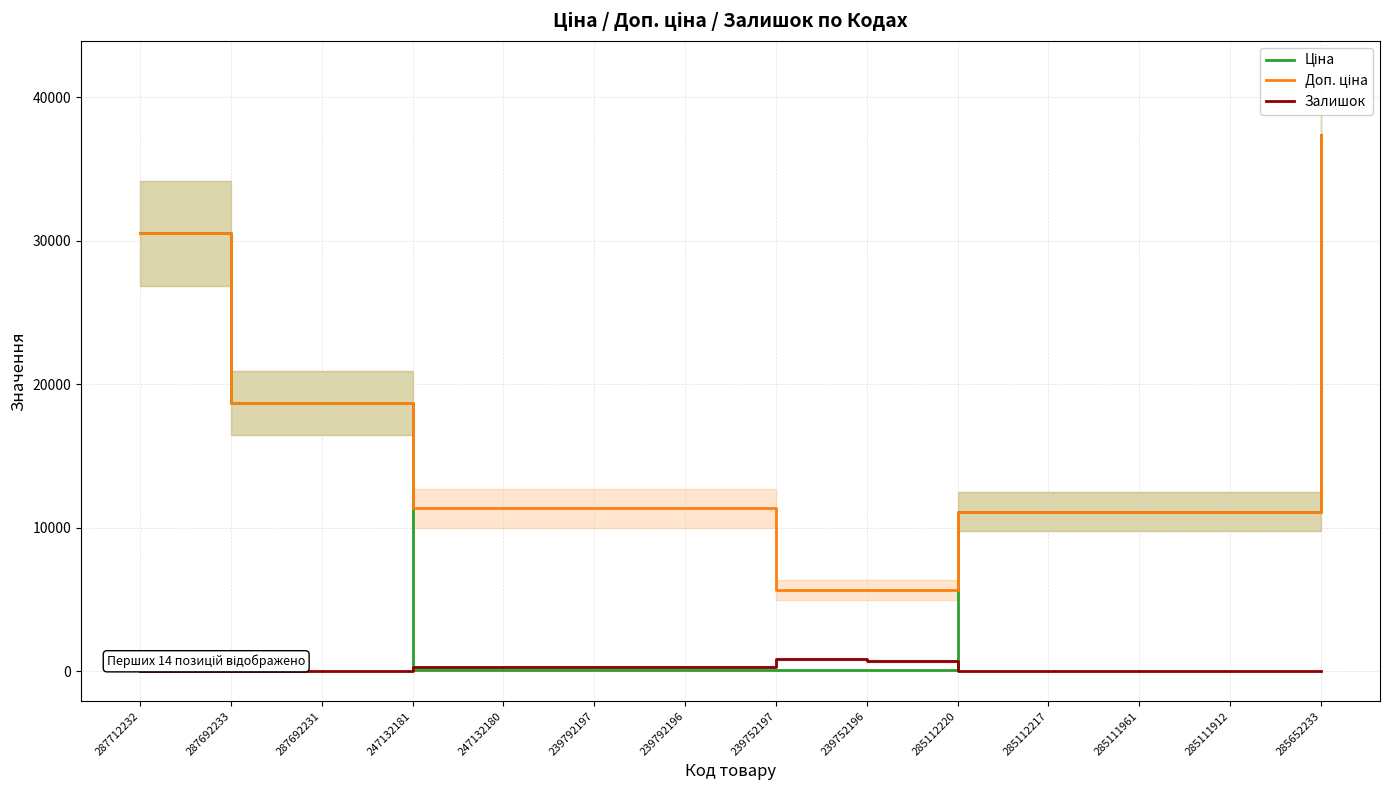

Which series has the largest total across all categories?

Доп. ціна